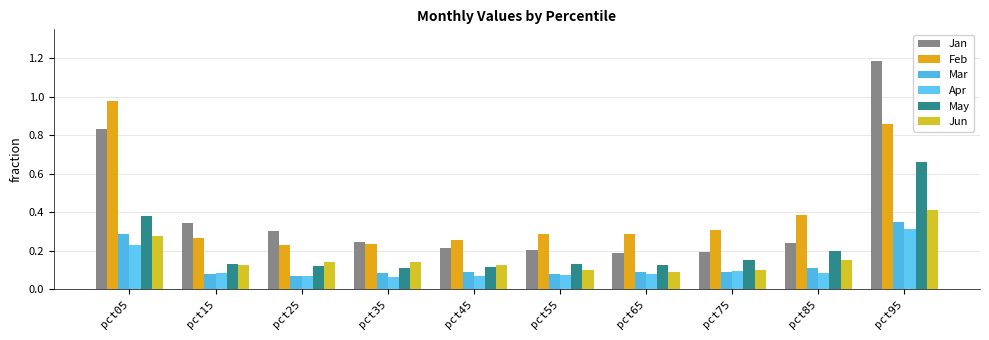

Which series has the largest total across all categories?

Feb